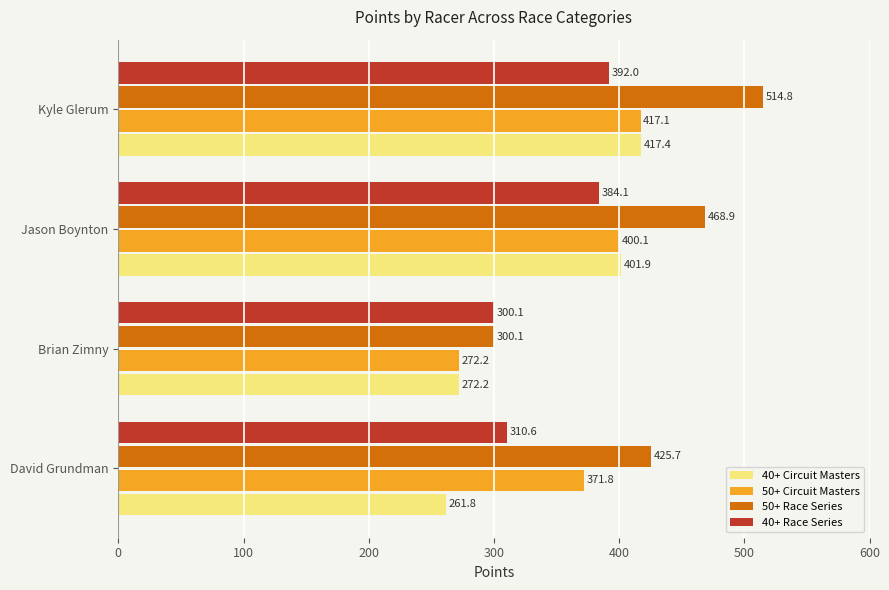

At which label does 40+ Circuit Masters reach its peak?

Kyle Glerum